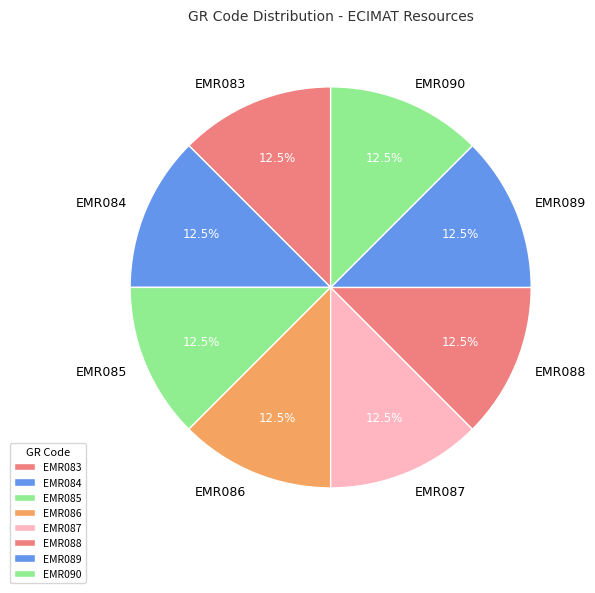

Count the number of slices in the pie.

8